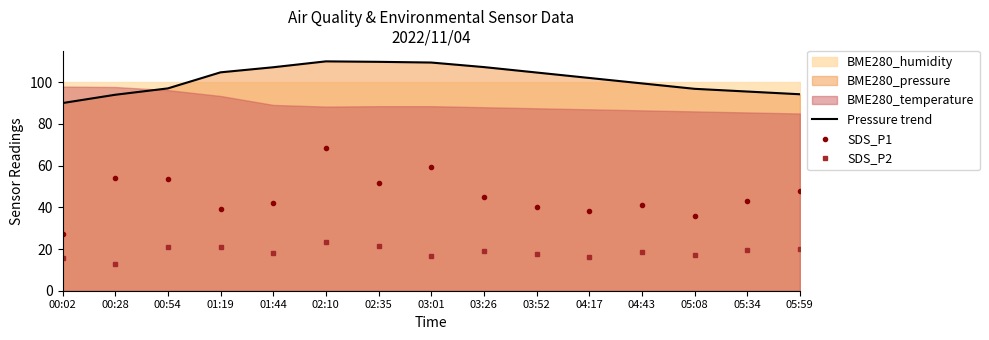

What is the minimum value for SDS_P2?

12.7